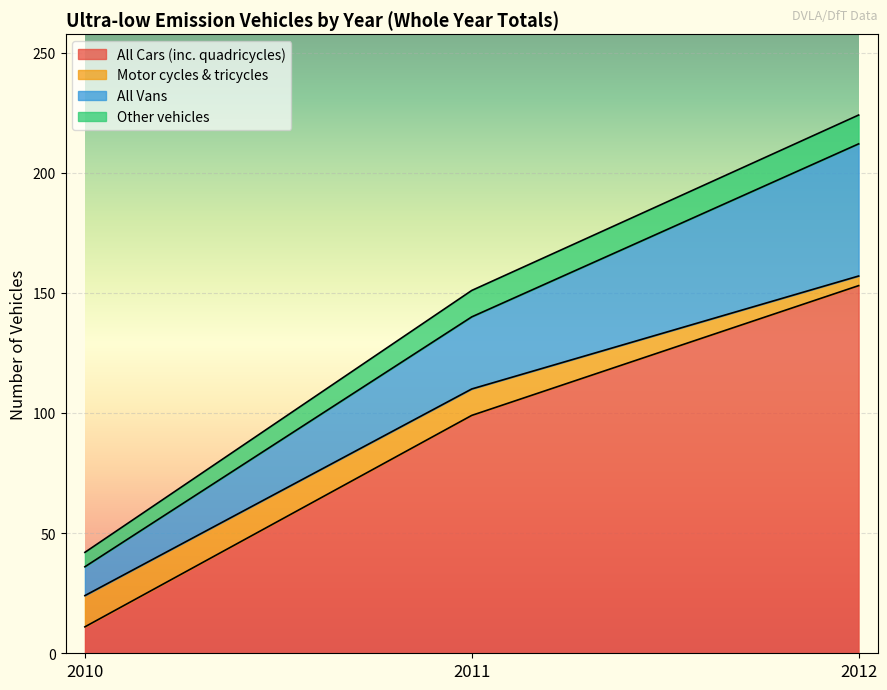

Which has a higher value, 2011 or 2010?

2011